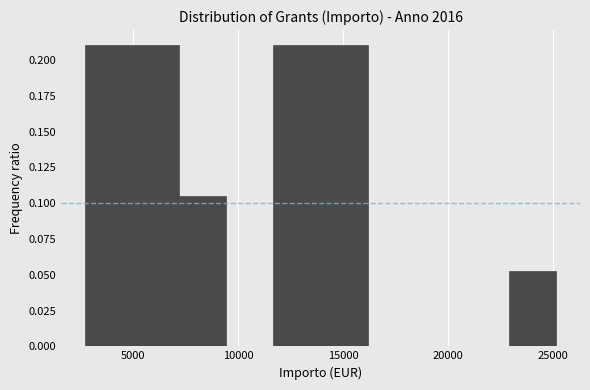

Reading left to right, transcribe this chart: for each bar, give the range it covers on the x-axis and its height. Neither the bar edges nor the heights are printed on the chart, so give them approximately, as read against the axes.

2500 to 5000: 0.210
5000 to 7000: 0.210
7000 to 9500: 0.105
9500 to 11500: 0
11500 to 14000: 0.210
14000 to 16000: 0.210
16000 to 18500: 0
18500 to 20500: 0
20500 to 23000: 0
23000 to 25000: 0.055